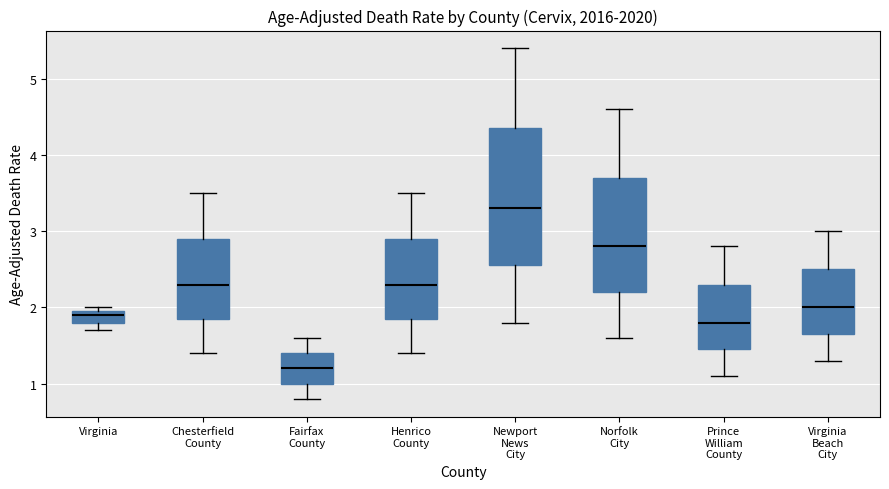

Reading left to right, transcribe this box plot: for each box, give where its median line is, the range the box spans, and where its two whiskers end, as read against the y-axis. The values are not printed on the chart, so give them approximately, as read against the axis.

Virginia: median 1.9, box 1.8 to 2.0, whiskers 1.7 to 2.0 (just above the box's upper edge)
Chesterfield County: median 2.3, box 1.9 to 2.9, whiskers 1.4 to 3.5
Fairfax County: median 1.2, box 1.0 to 1.4, whiskers 0.8 to 1.6
Henrico County: median 2.3, box 1.9 to 2.9, whiskers 1.4 to 3.5
Newport News City: median 3.3, box 2.6 to 4.4, whiskers 1.8 to 5.4
Norfolk City: median 2.8, box 2.2 to 3.7, whiskers 1.6 to 4.6
Prince William County: median 1.8, box 1.5 to 2.3, whiskers 1.1 to 2.8
Virginia Beach City: median 2.0, box 1.7 to 2.5, whiskers 1.3 to 3.0